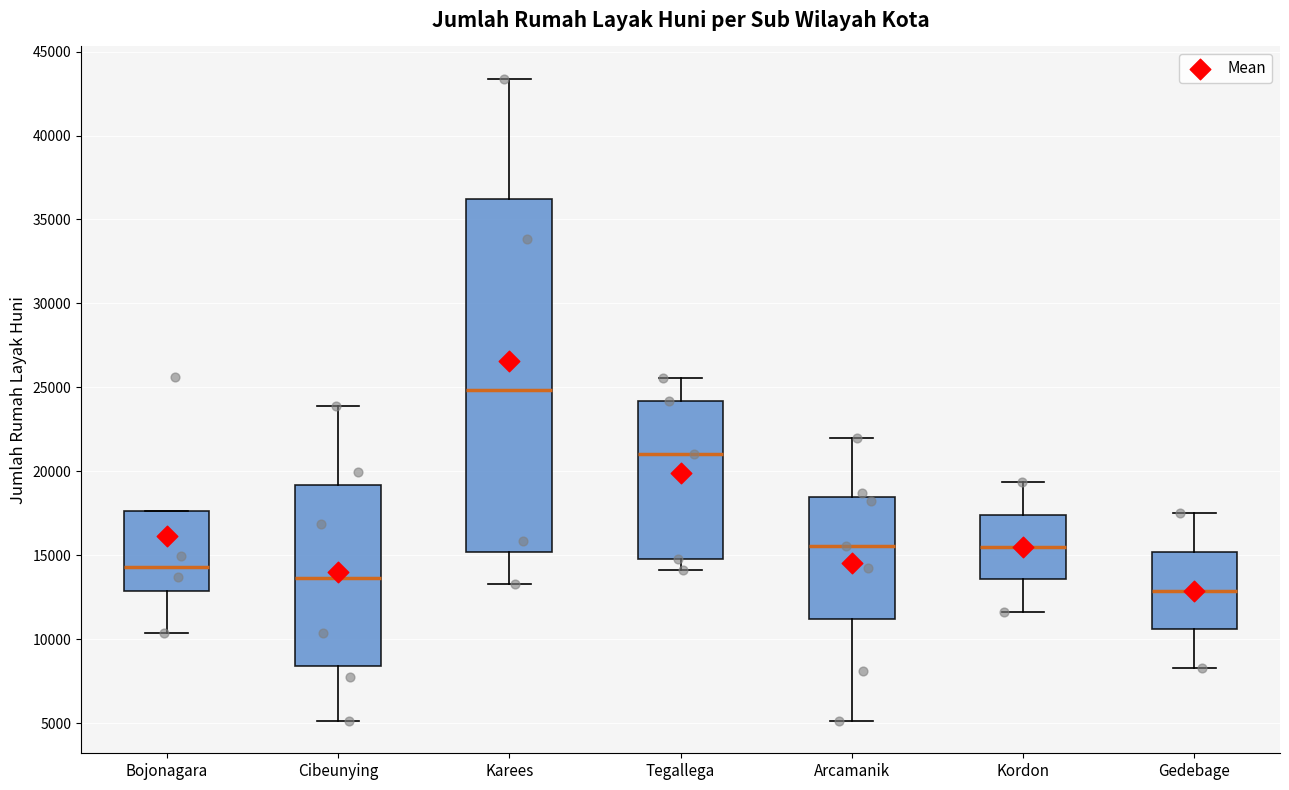

Reading left to right, read every box against the y-axis: the position of its median line, the range the box covers, and the ends of its whiskers. The values are not printed on the chart, so give them approximately, as read against the axis.

Bojonagara: median 14500, box 13000 to 17500, whiskers 10500 to 17500
Cibeunying: median 13500, box 8500 to 19000, whiskers 5000 to 24000
Karees: median 25000, box 15000 to 36000, whiskers 13500 to 43500
Tegallega: median 21000, box 15000 to 24000, whiskers 14000 to 25500
Arcamanik: median 15500, box 11000 to 18500, whiskers 5000 to 22000
Kordon: median 15500, box 13500 to 17500, whiskers 11500 to 19500
Gedebage: median 13000, box 10500 to 15000, whiskers 8500 to 17500